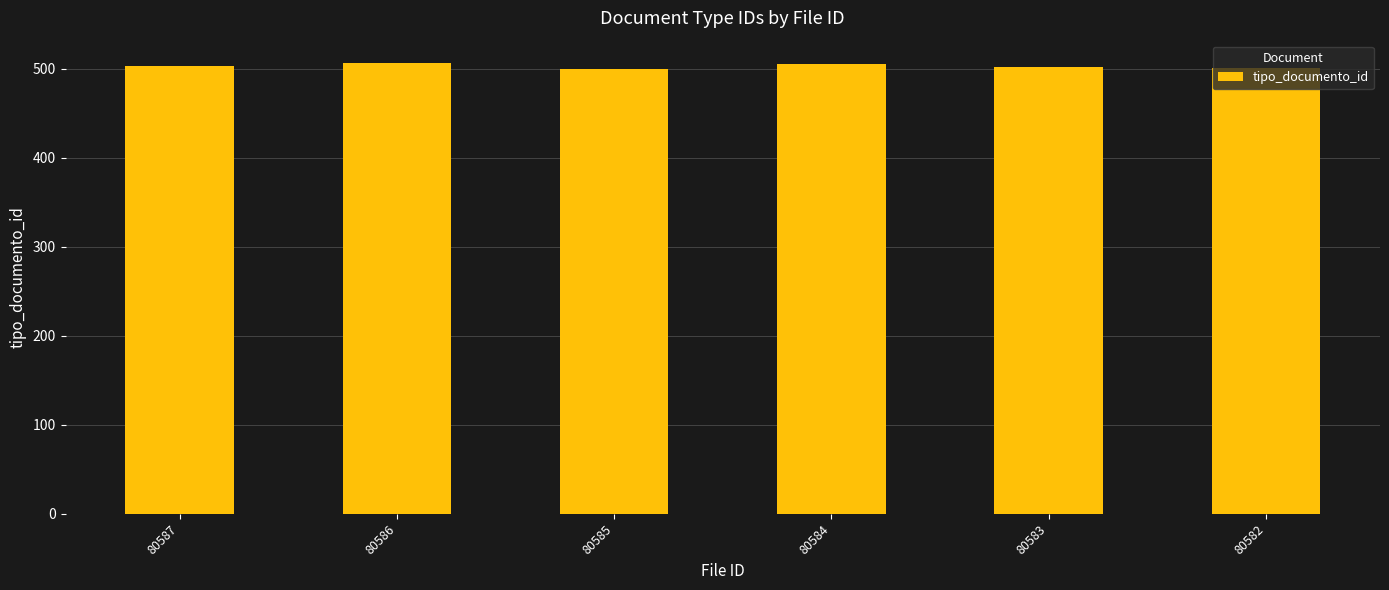

The chart shows a value of 500 at 80585. True or false?

True